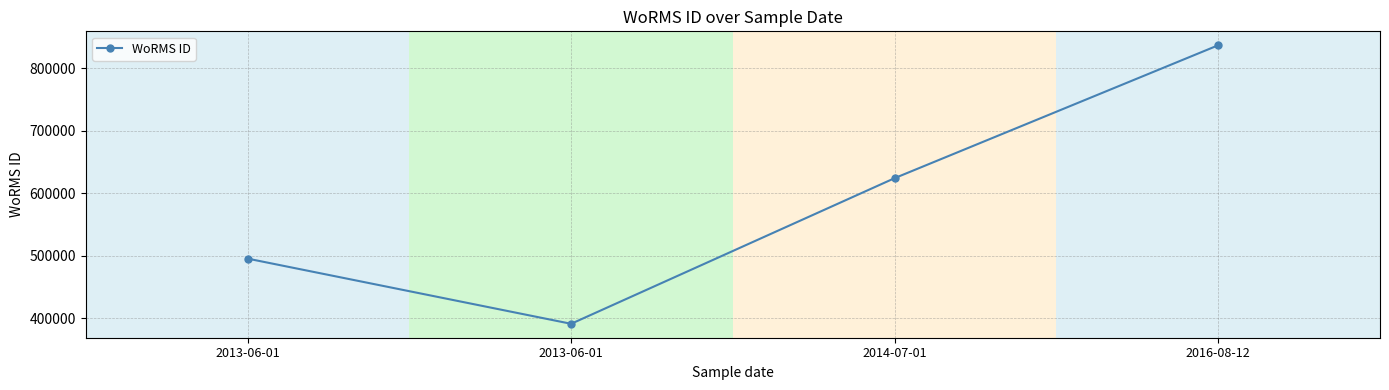

Reading left to right, list all the values displayed in this chart.

2013-06-01=495804	2013-06-01=391509	2014-07-01=624513	2016-08-12=837075